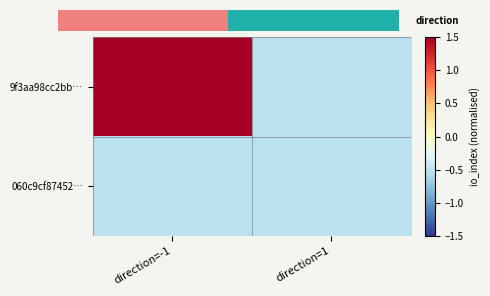

Which series has the widest spread of values?

9f3aa98cc2bb…